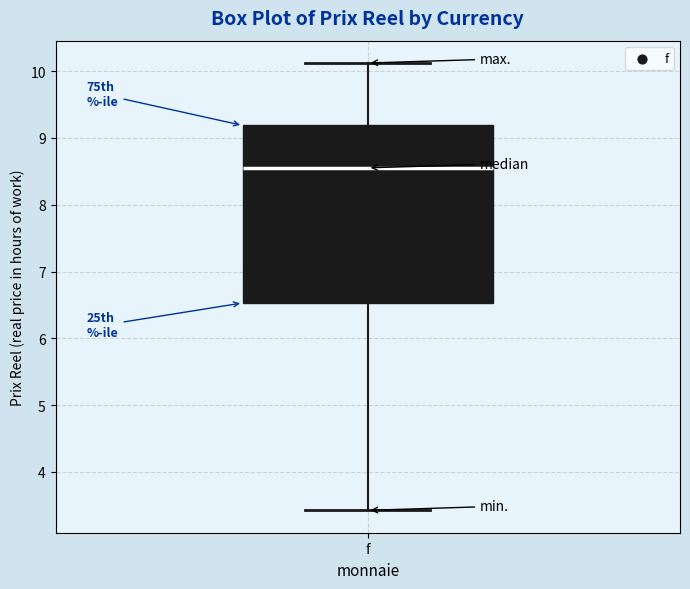

Transcribe this box plot: give where the median line is, the range the box spans, and where the two whiskers end, as read against the y-axis. The values are not printed on the chart, so give them approximately, as read against the axis.

median 8.6, box 6.5 to 9.2, whiskers 3.4 to 10.1